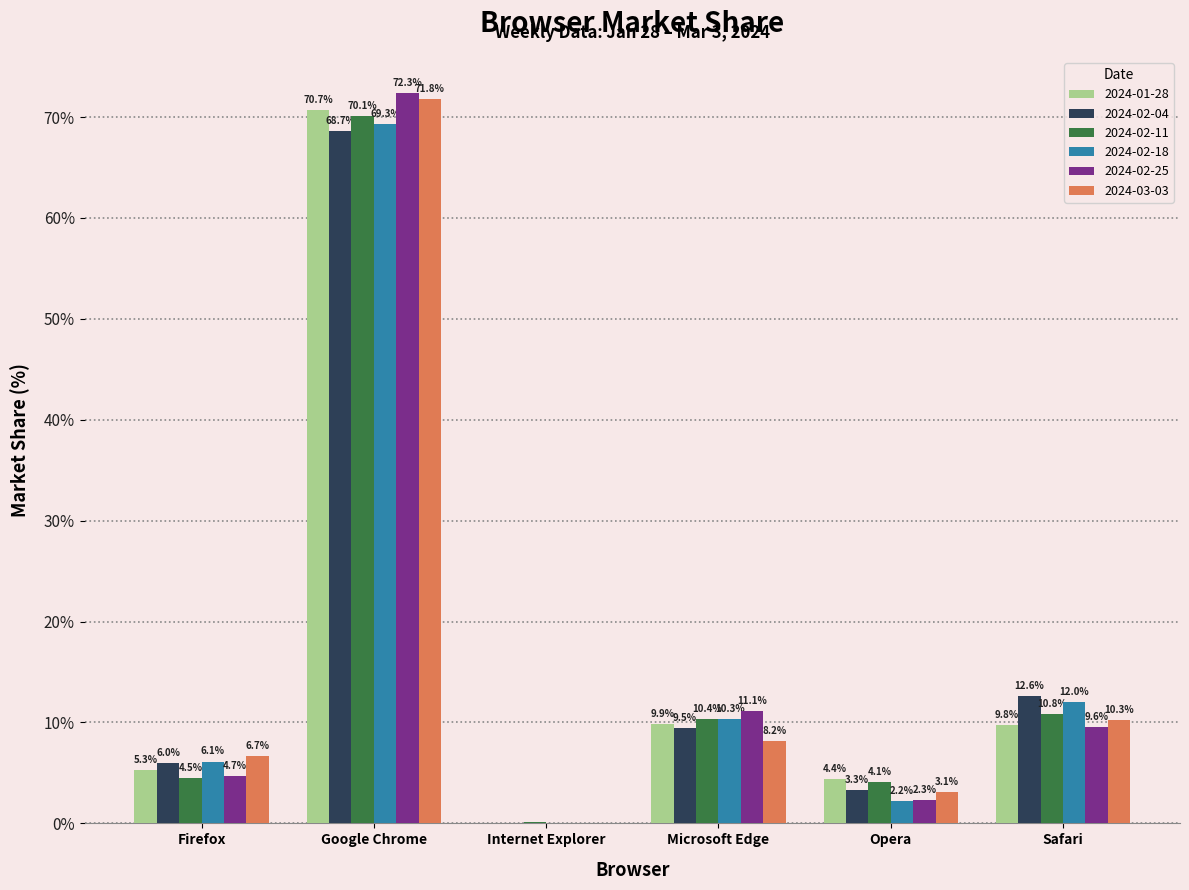

Between Firefox and Safari, which series saw the biggest shift?

2024-02-04